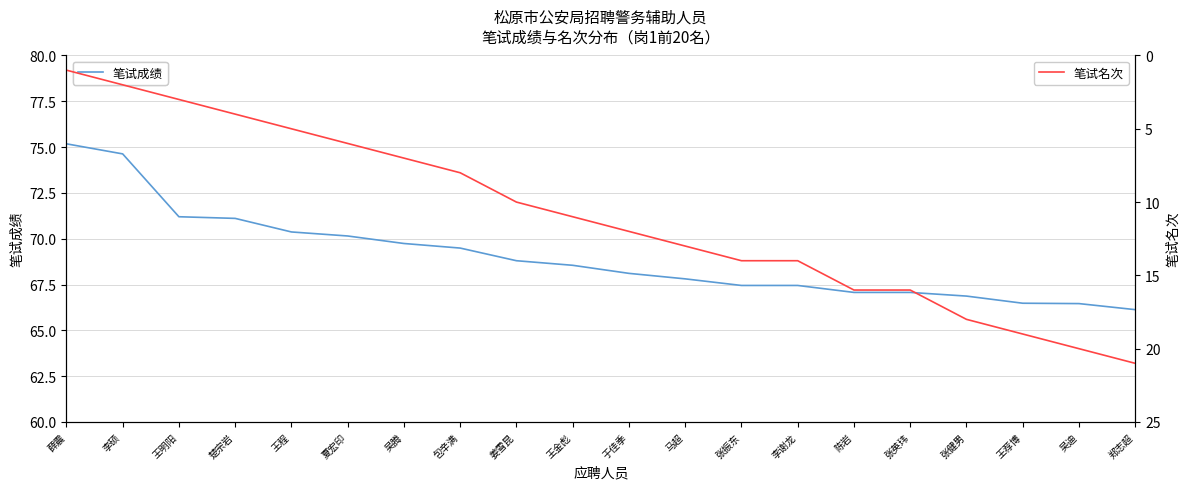

What is the minimum value shown in the chart?

1.0